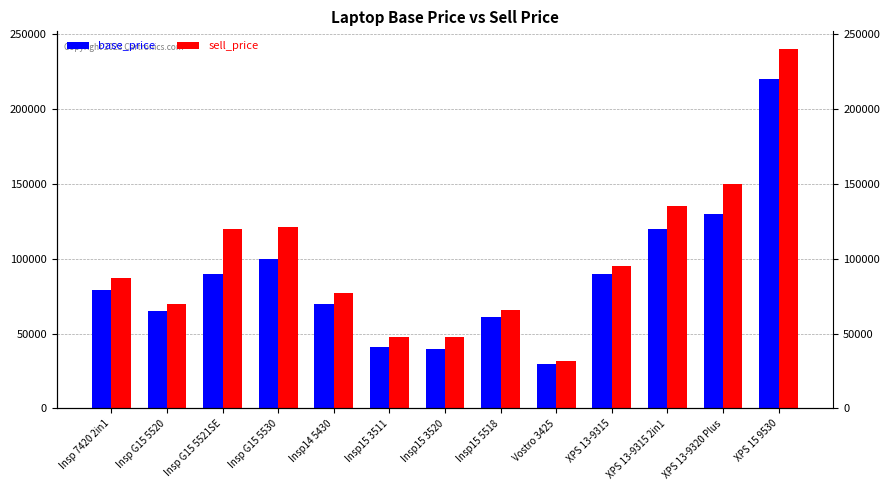

Which category has the highest value across all series?

XPS 15 9530